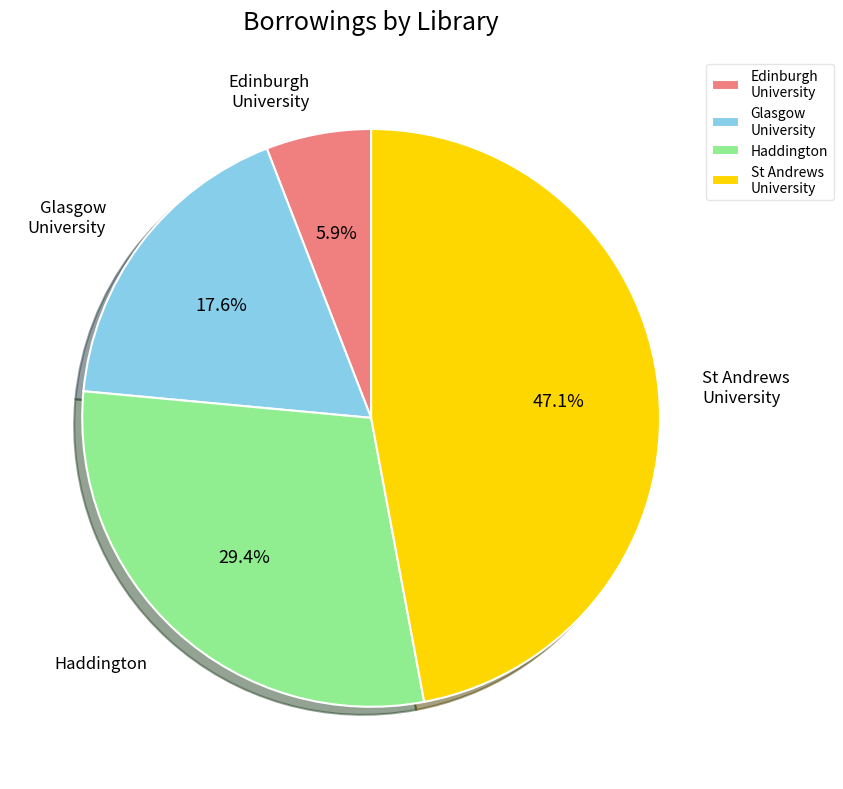

Does Edinburgh University represent more than half of the total?

No